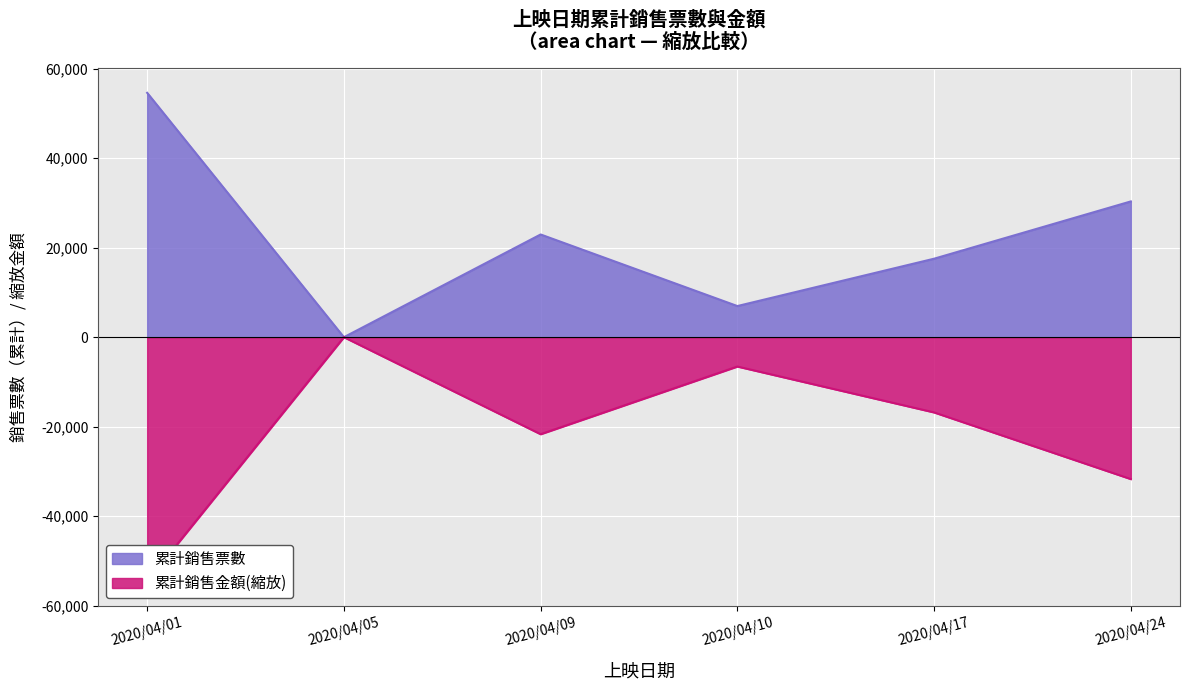

At which category does 累計銷售票數 reach its first local valley?

2020/04/05